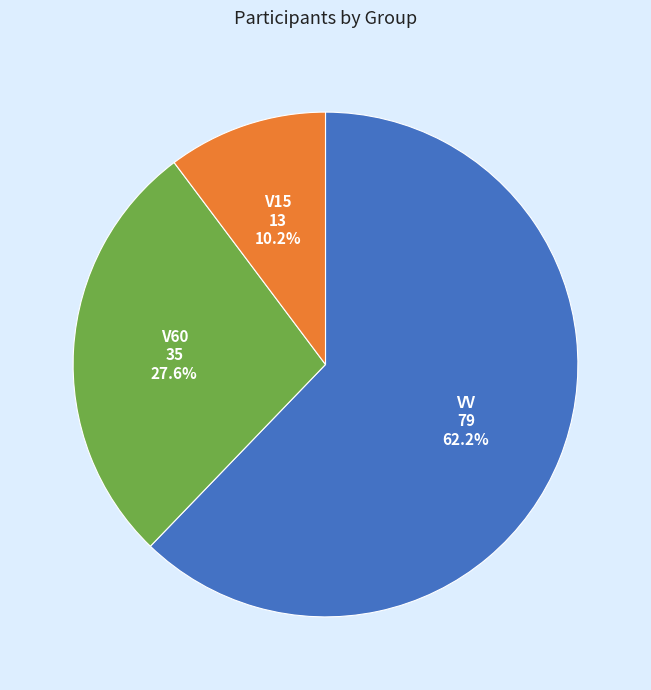

Does any single category account for the majority?

Yes